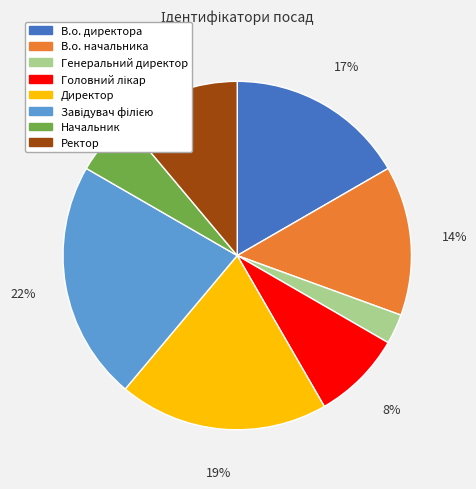

Does Начальник account for over 50% of the chart?

No